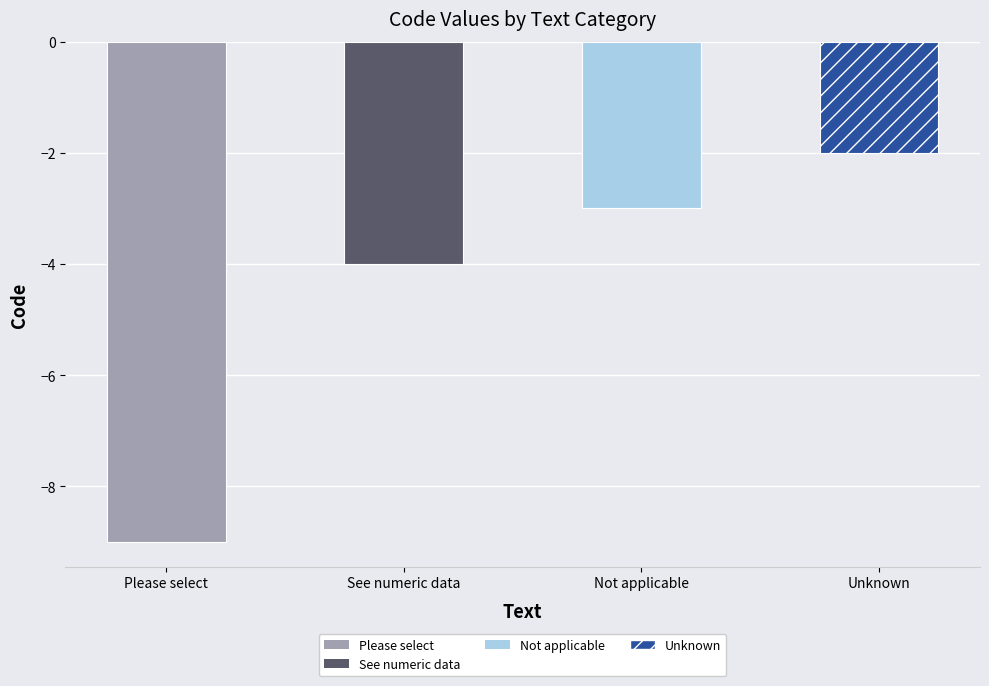

Does the chart contain stacked bars?

No